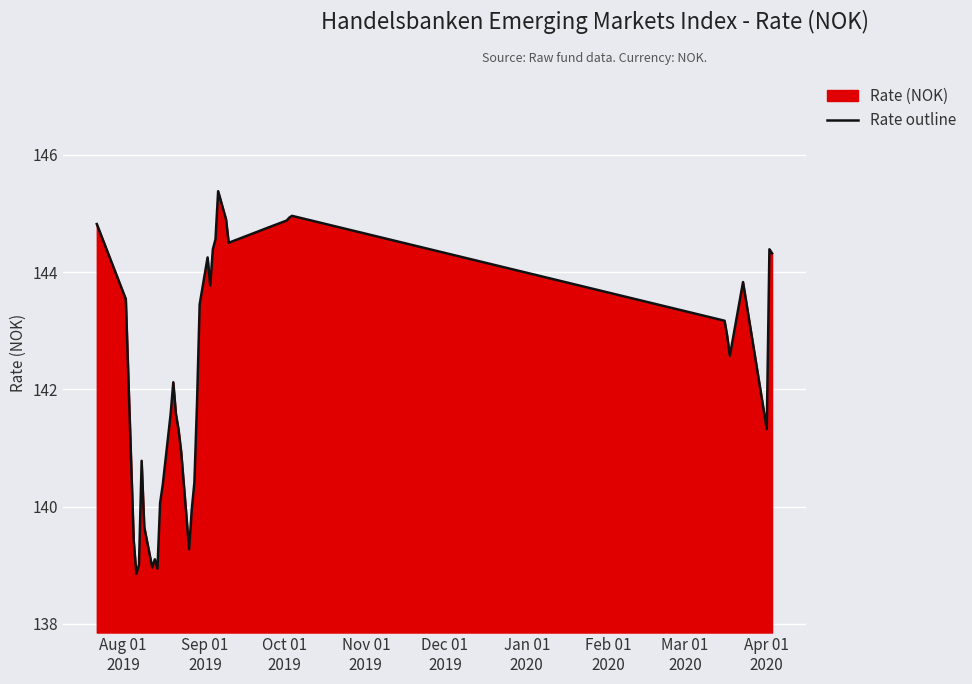

What is the maximum value shown in the chart?

145.4